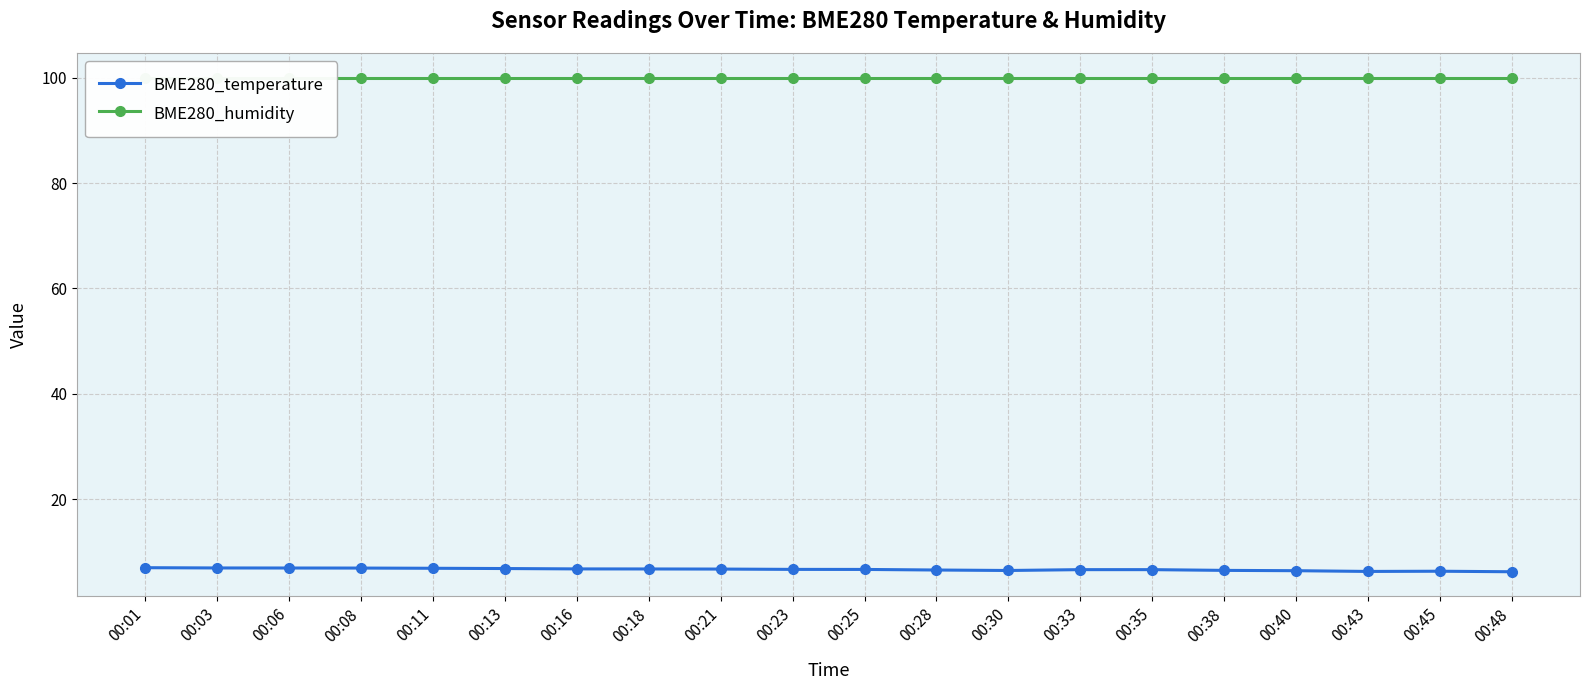

List the series in order of their overall mean, lowest first.

BME280_temperature, BME280_humidity